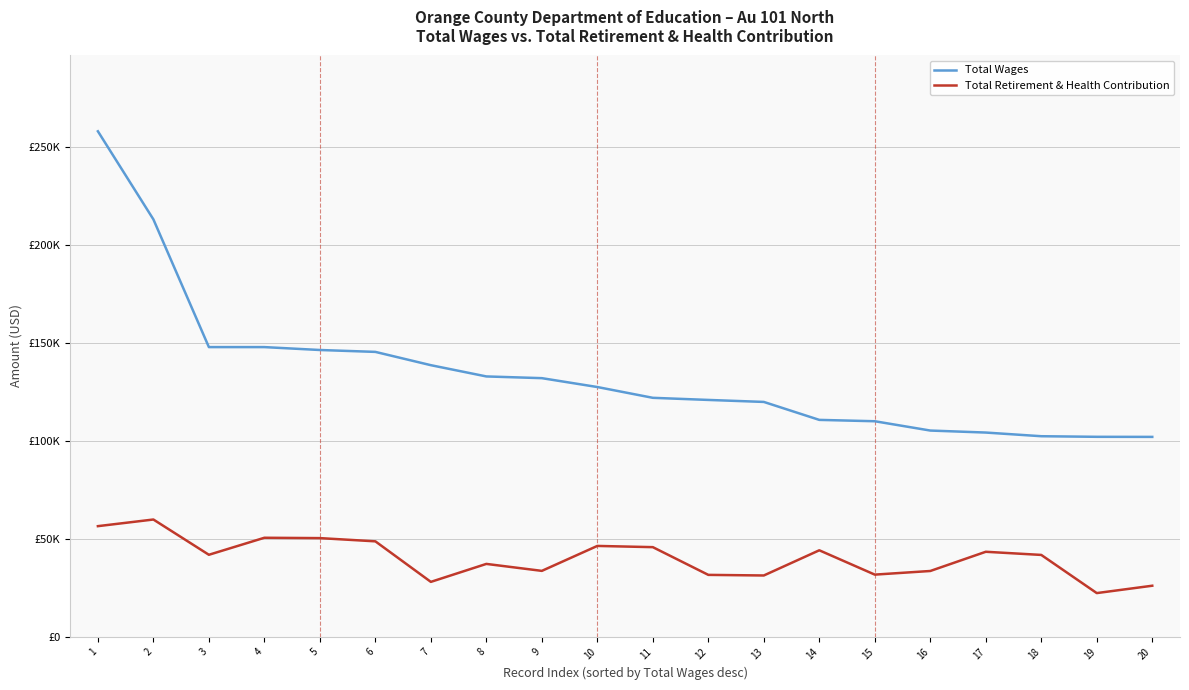

What are all the series names shown in the legend?

Total Wages, Total Retirement & Health Contribution